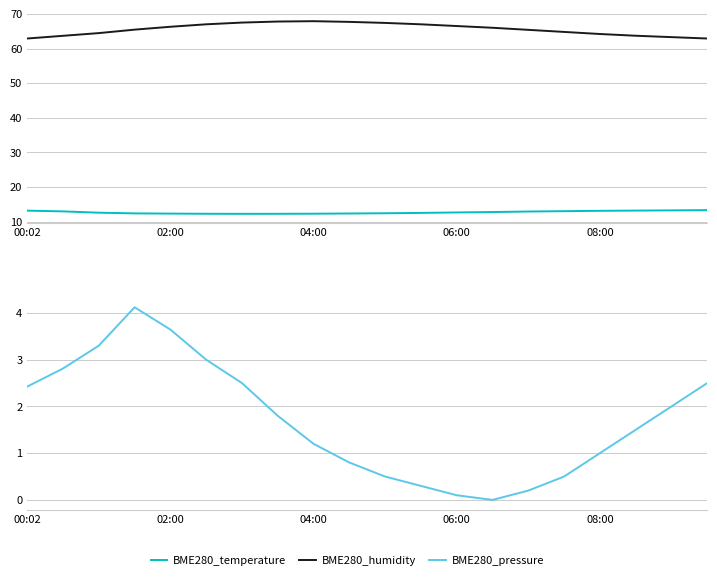

How many data points in BME280_pressure are above 1?

12